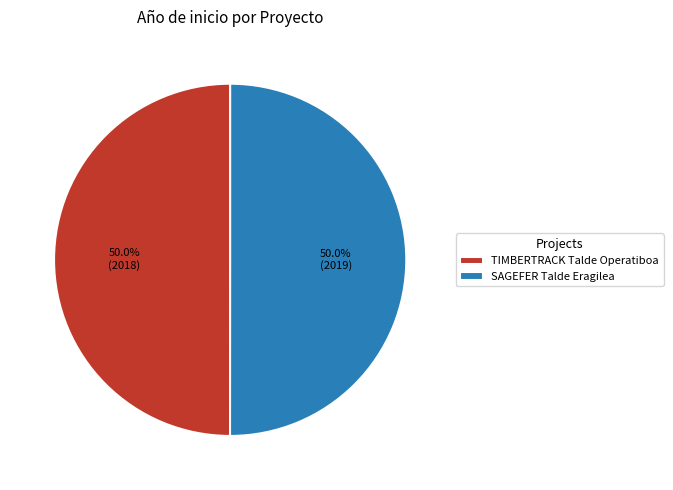

Is the sum of SAGEFER Talde Eragilea and TIMBERTRACK Talde Operatiboa greater than half?

Yes